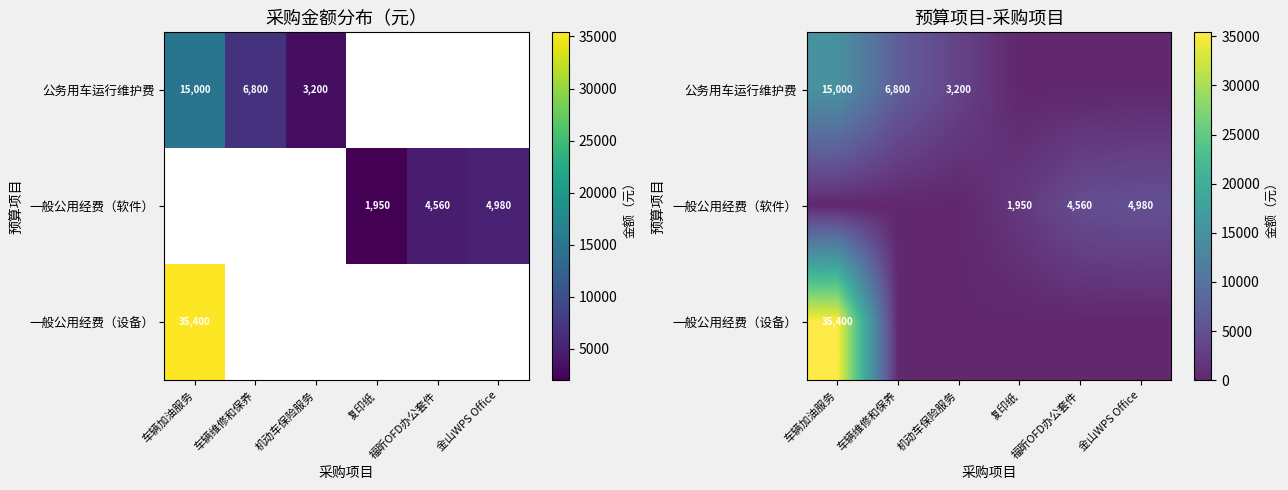

Is it true that 公务用车运行维护费 equals 15000 at 车辆加油服务?

True